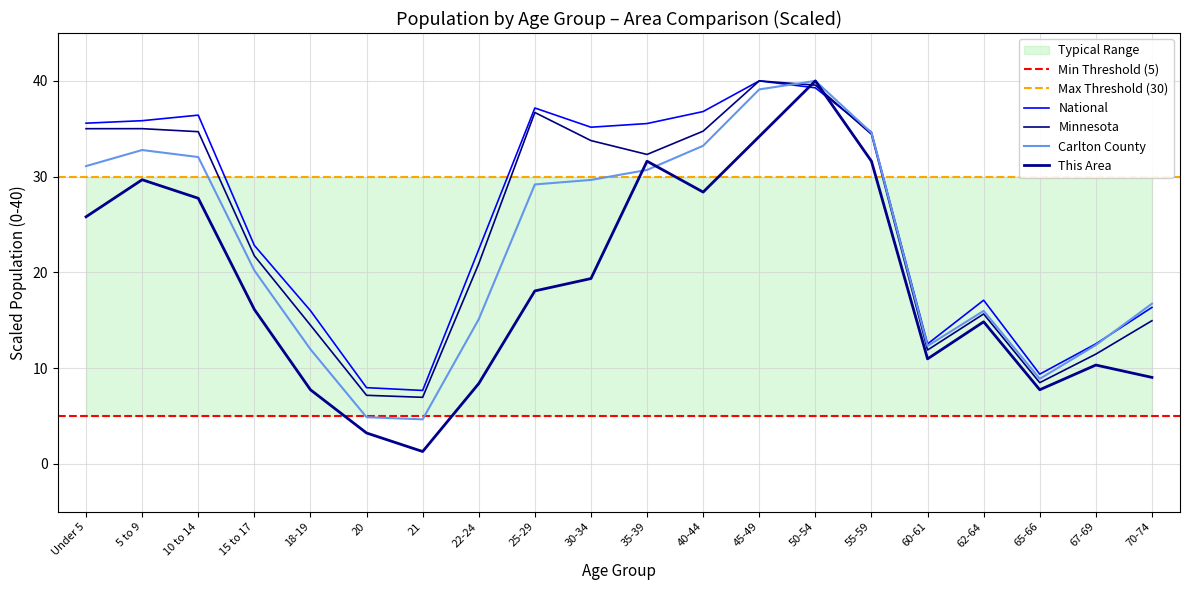

What is the sum of the This Area values at 18-19 and 5 to 9?

37.4